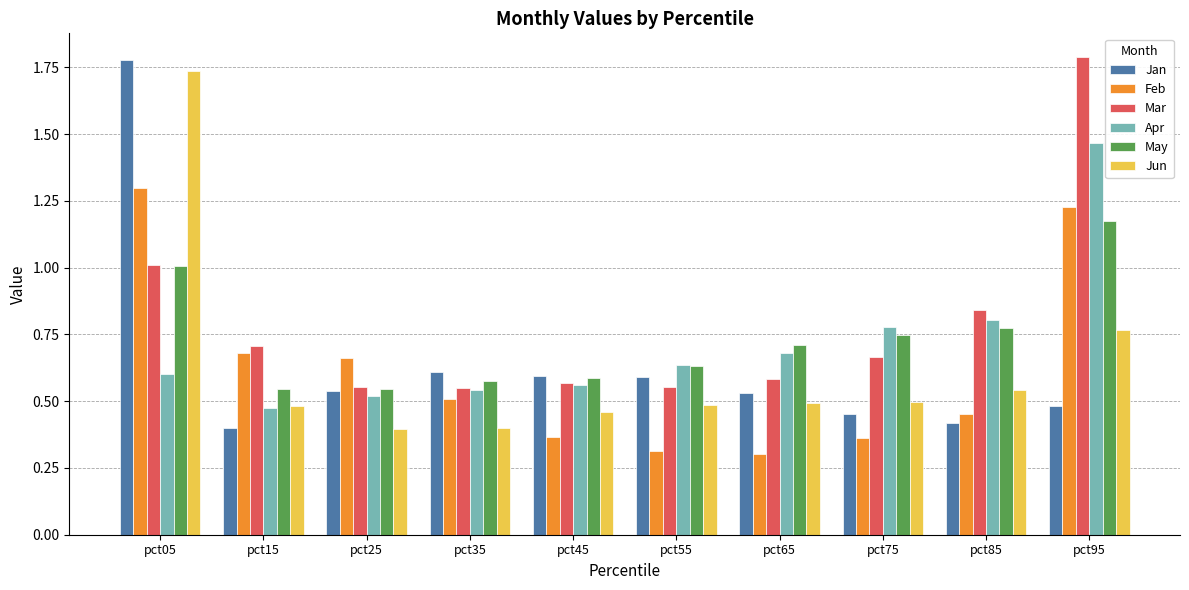

Is it true that Mar equals 1.0 at pct45?

False